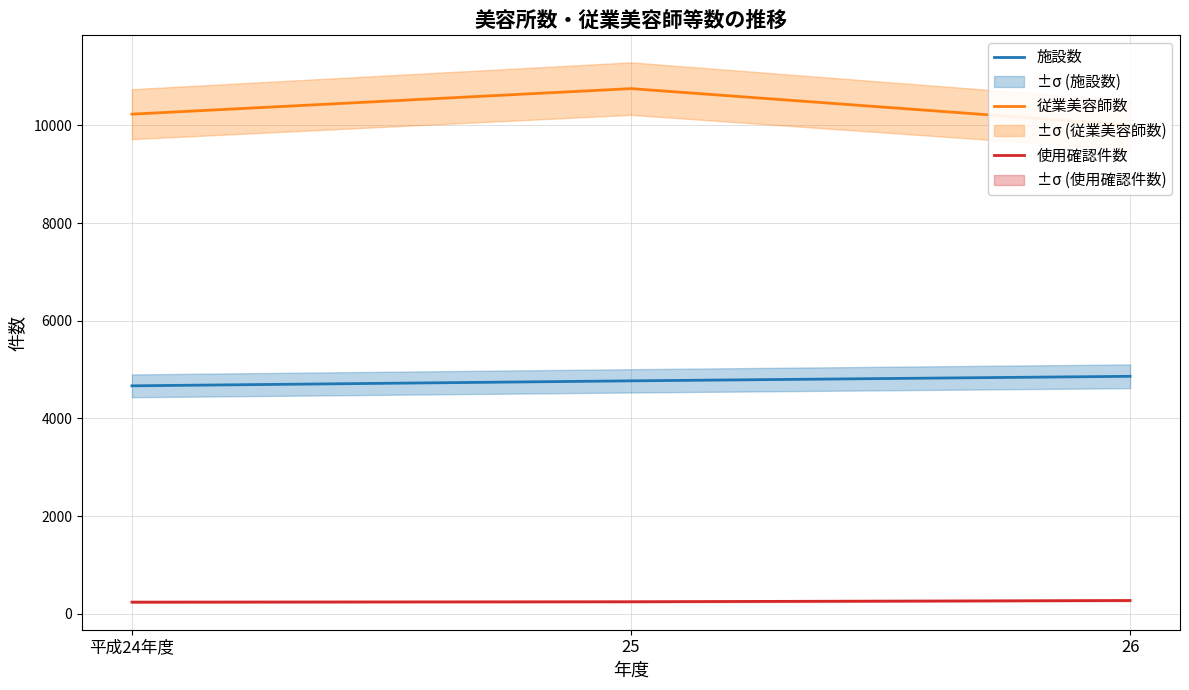

At which category does the chart reach its minimum across all series?

平成24年度